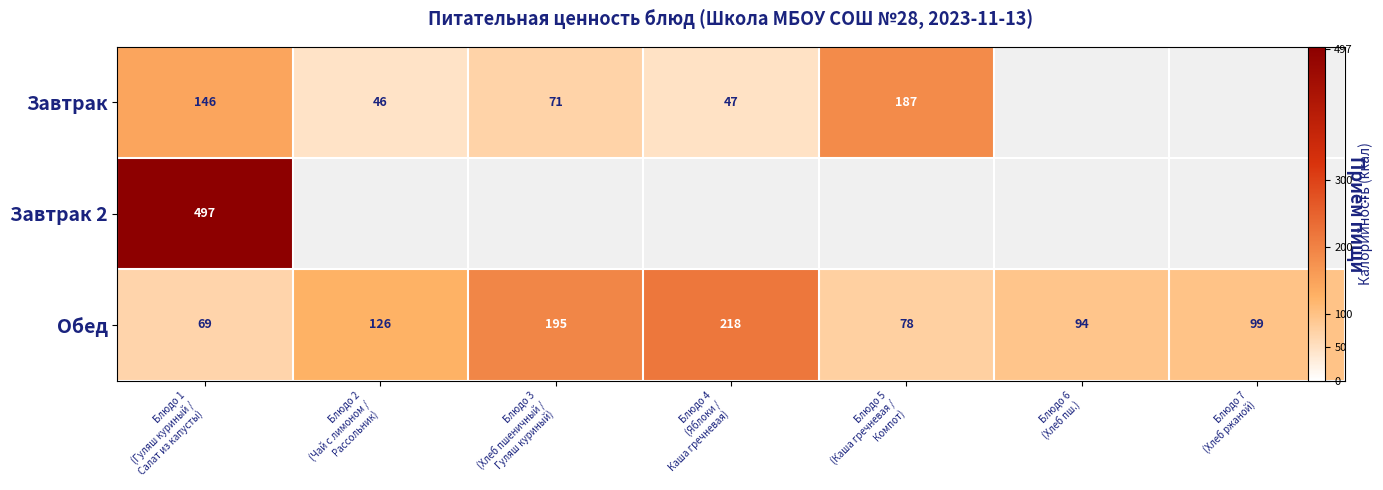

What is the sum of the Обед values at Блюдо 3 (Хлеб пшеничный / Гуляш куриный) and Блюдо 4 (Яблоки / Каша гречневая)?

413.0